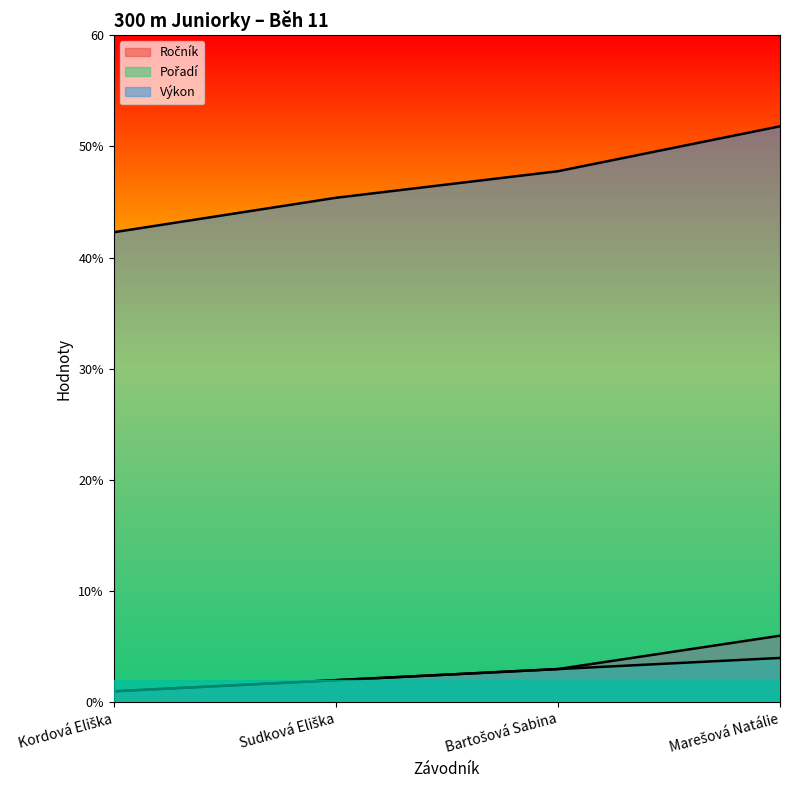

Which series has the largest range (max minus min)?

Výkon